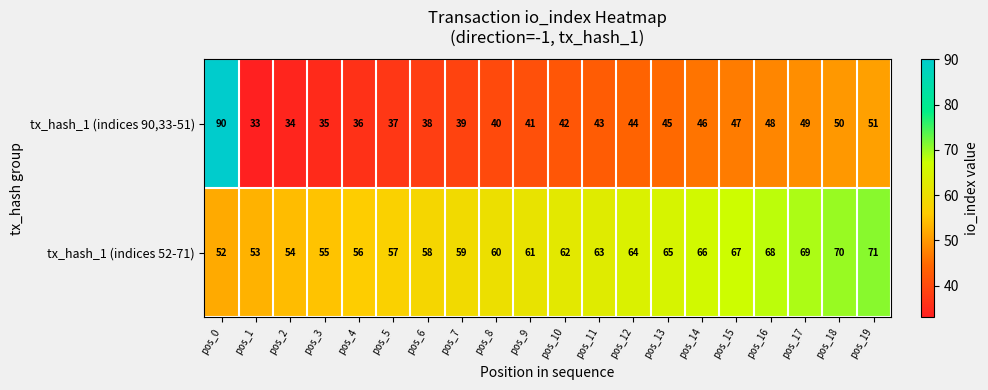

Which category has the highest value in the tx_hash_1 (indices 90,33-51) series?

pos_0